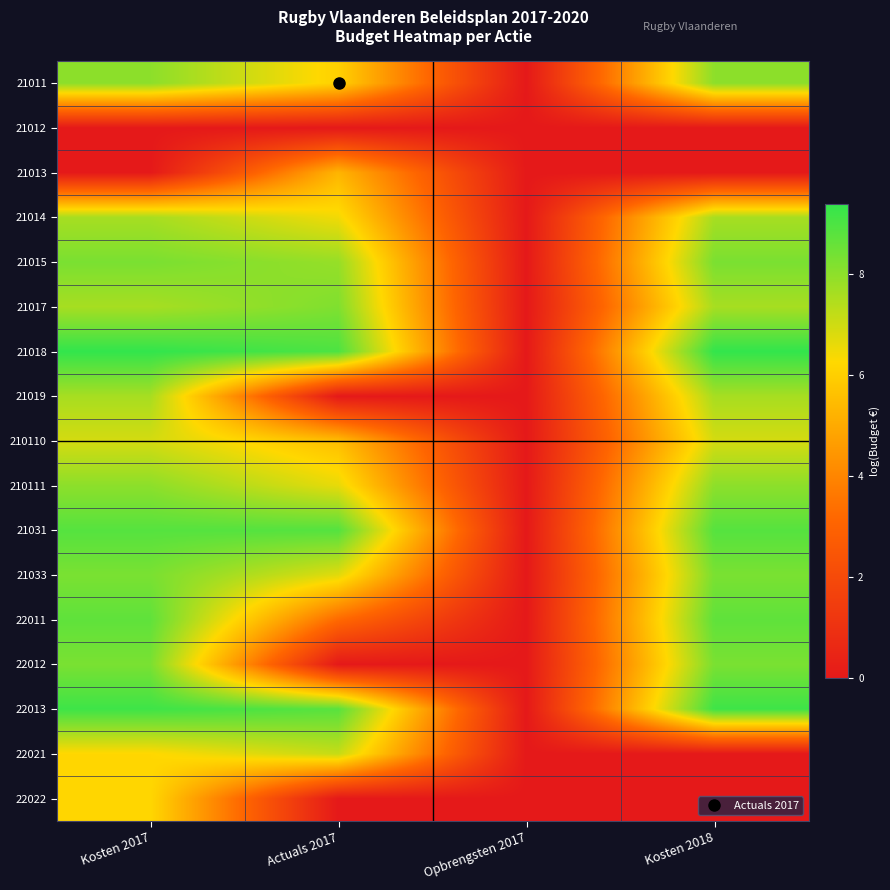

Reading left to right, list all the values displayed in this chart.

21011: Kosten 2017=8.0	Actuals 2017=6.0	Opbrengsten 2017=0.0	Kosten 2018=8.0
21012: Kosten 2017=0.0	Actuals 2017=0.0	Opbrengsten 2017=0.0	Kosten 2018=0.0
21013: Kosten 2017=0.0	Actuals 2017=5.3	Opbrengsten 2017=0.0	Kosten 2018=0.0
21014: Kosten 2017=7.6	Actuals 2017=6.5	Opbrengsten 2017=0.0	Kosten 2018=7.6
21015: Kosten 2017=8.3	Actuals 2017=7.9	Opbrengsten 2017=0.0	Kosten 2018=8.3
21017: Kosten 2017=7.6	Actuals 2017=8.2	Opbrengsten 2017=0.0	Kosten 2018=7.6
21018: Kosten 2017=9.4	Actuals 2017=9.0	Opbrengsten 2017=0.0	Kosten 2018=9.4
21019: Kosten 2017=7.6	Actuals 2017=0.0	Opbrengsten 2017=0.0	Kosten 2018=7.6
210110: Kosten 2017=6.9	Actuals 2017=5.5	Opbrengsten 2017=0.0	Kosten 2018=6.9
210111: Kosten 2017=8.0	Actuals 2017=6.6	Opbrengsten 2017=0.0	Kosten 2018=8.0
21031: Kosten 2017=8.9	Actuals 2017=8.9	Opbrengsten 2017=0.0	Kosten 2018=8.9
21033: Kosten 2017=8.3	Actuals 2017=6.7	Opbrengsten 2017=0.0	Kosten 2018=8.3
22011: Kosten 2017=8.7	Actuals 2017=3.2	Opbrengsten 2017=0.0	Kosten 2018=8.7
22012: Kosten 2017=8.3	Actuals 2017=0.0	Opbrengsten 2017=0.0	Kosten 2018=8.3
22013: Kosten 2017=9.2	Actuals 2017=8.8	Opbrengsten 2017=0.0	Kosten 2018=9.2
22021: Kosten 2017=6.2	Actuals 2017=7.1	Opbrengsten 2017=0.0	Kosten 2018=0.0
22022: Kosten 2017=6.2	Actuals 2017=0.0	Opbrengsten 2017=0.0	Kosten 2018=0.0